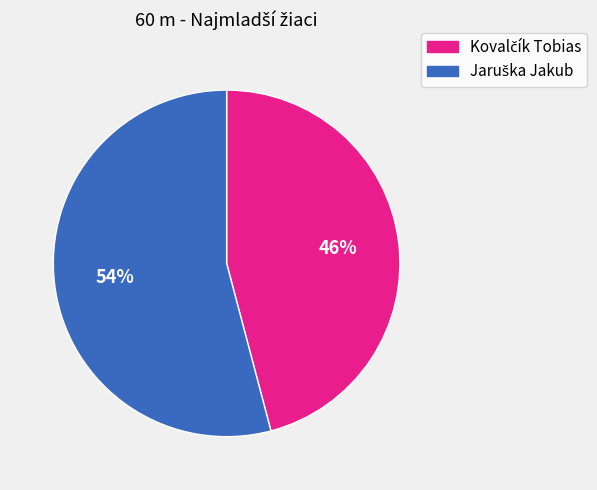

To the nearest percent, what is the average slice percentage?

50%